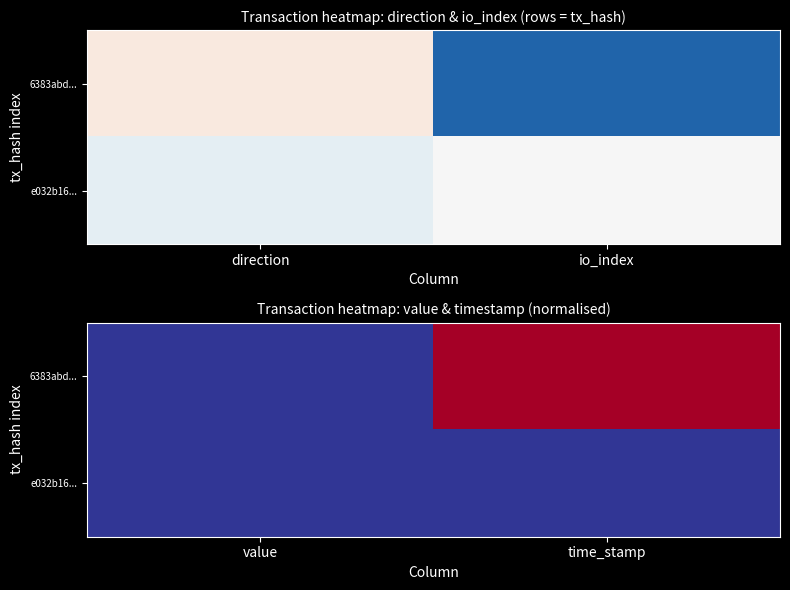

Is it true that 6383abd... equals 0.5 at value?

False